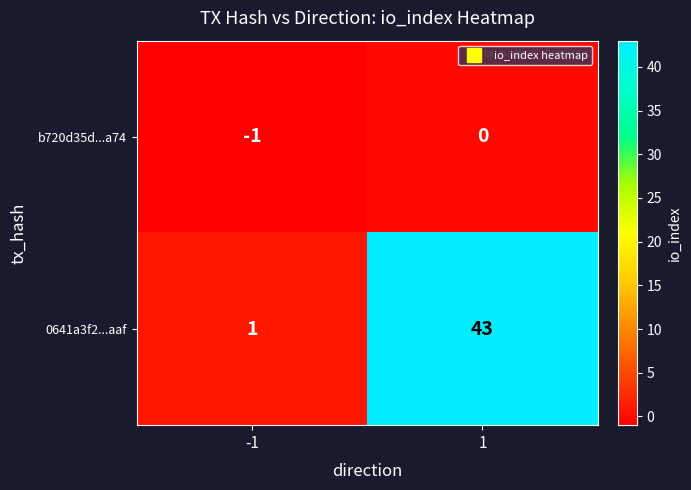

What is the difference between the maximum and minimum values in the 0641a3f2...aaf series?

42